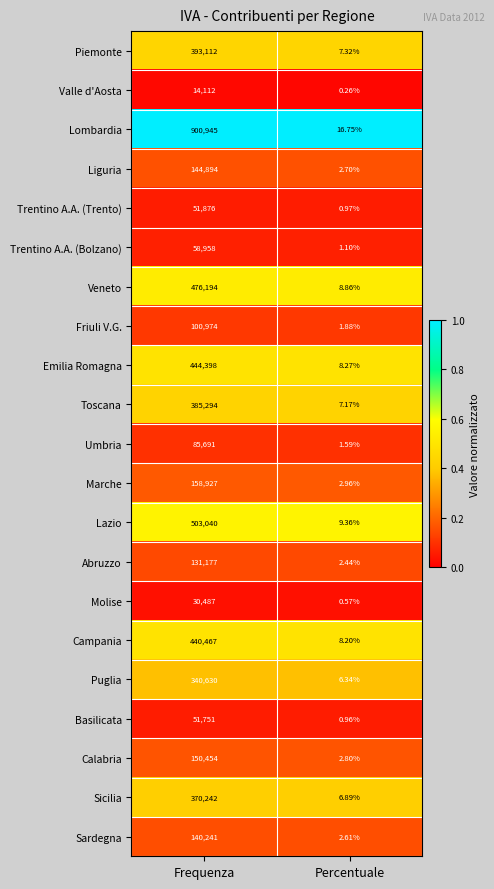

At how many categories does at least one series exceed 0?

2